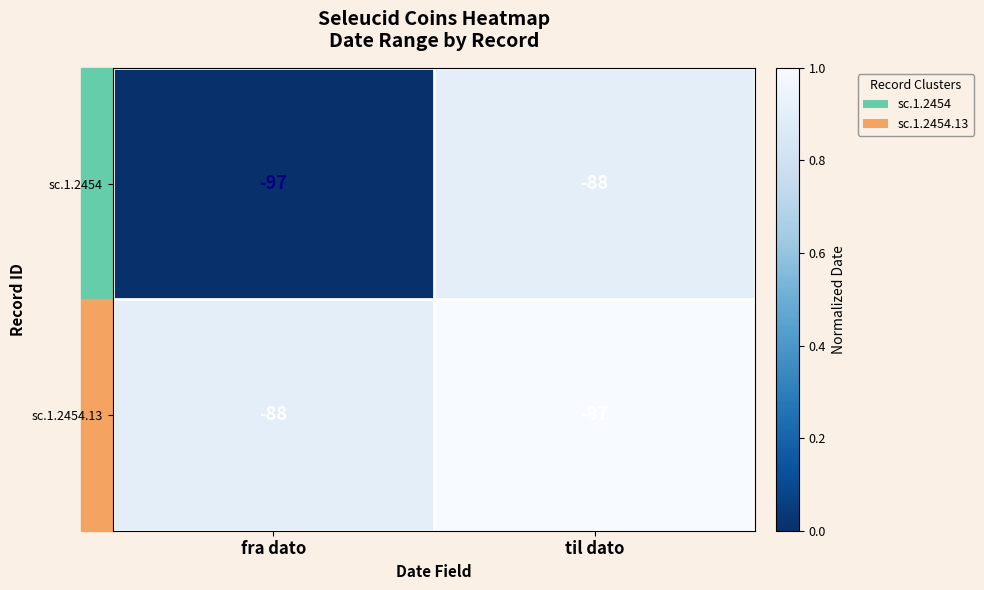

Rank the series by their average value, from lowest to highest.

sc.1.2454, sc.1.2454.13